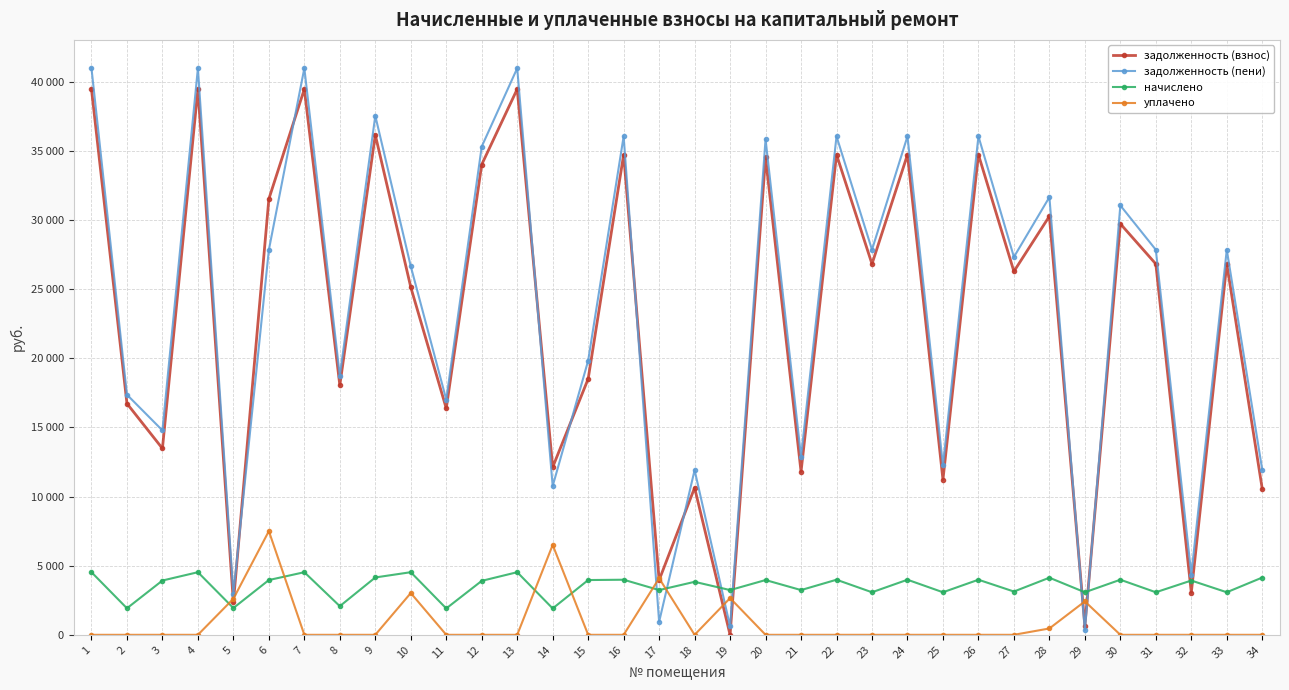

Does the chart have visible grid lines?

Yes